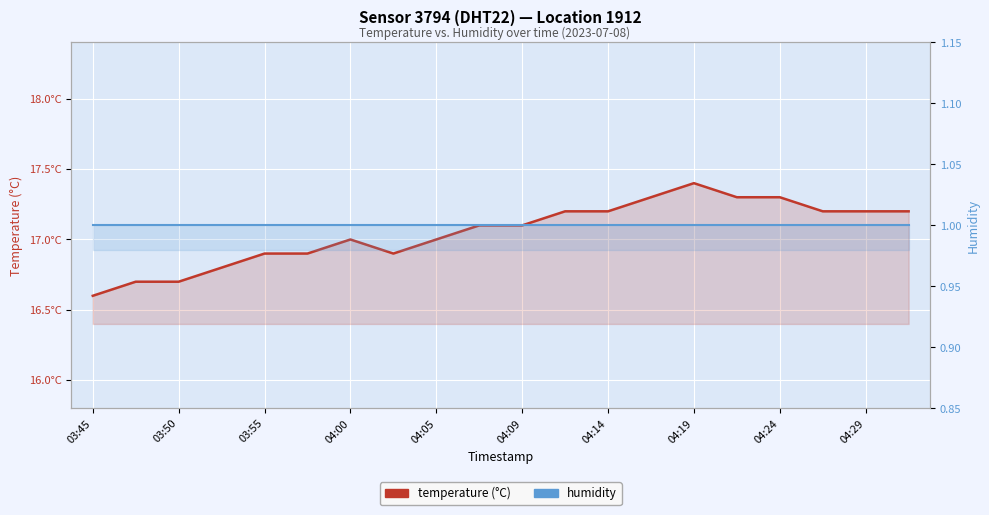

List the series in order of their peak value, lowest first.

humidity, temperature